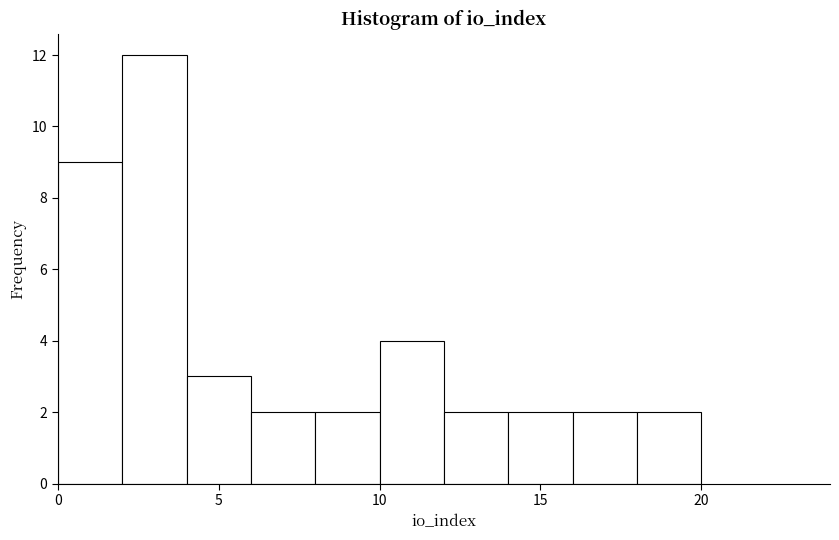

How tall is the bar that spans 10 to 12 on the x-axis? The values are not printed on the chart, so give them approximately, as read against the axis.

4